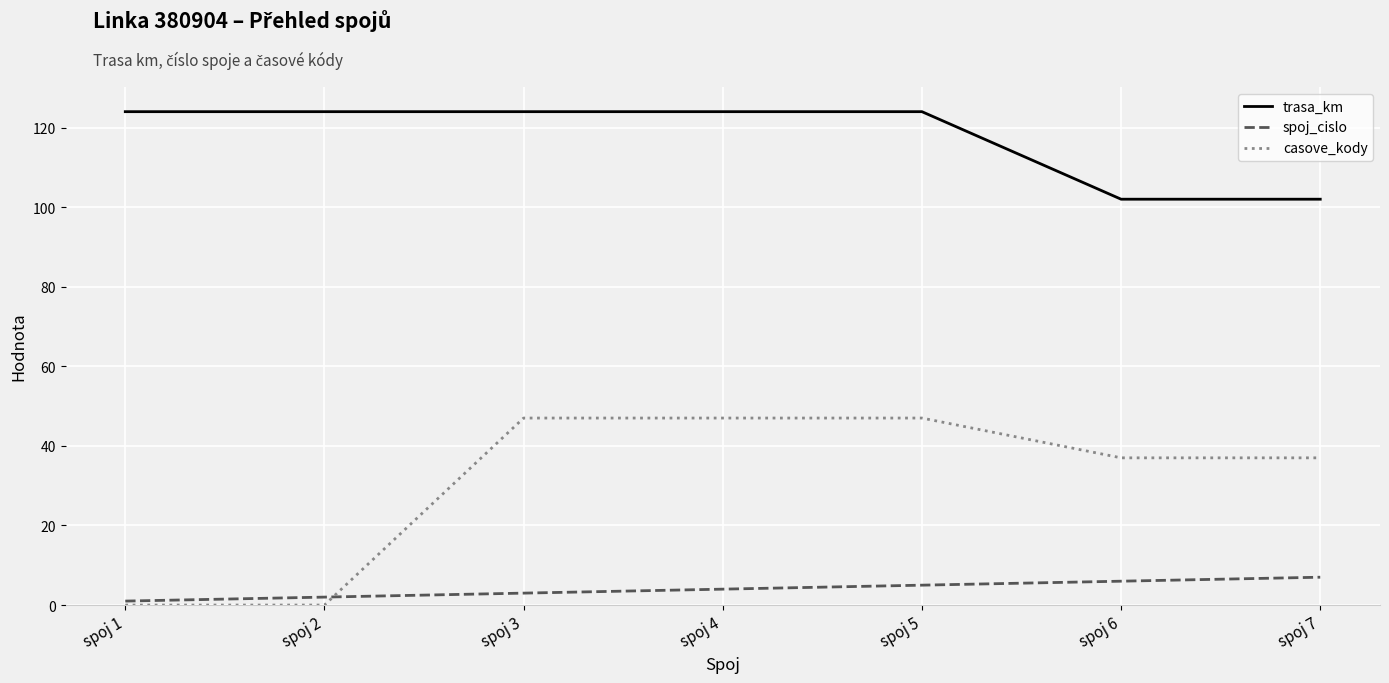

List the series in order of their peak value, lowest first.

spoj_cislo, casove_kody, trasa_km